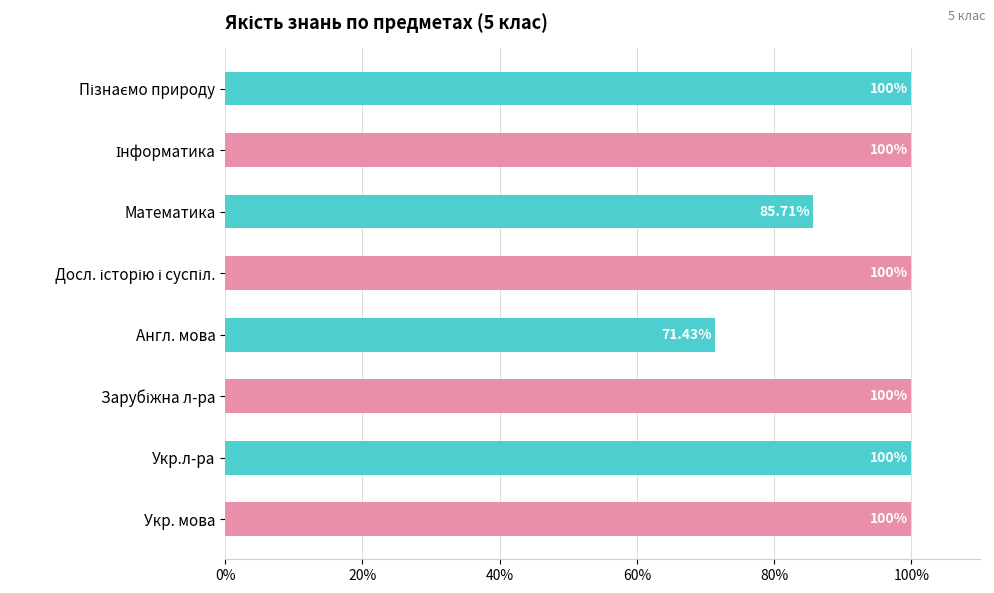

Does the chart contain any negative values?

No